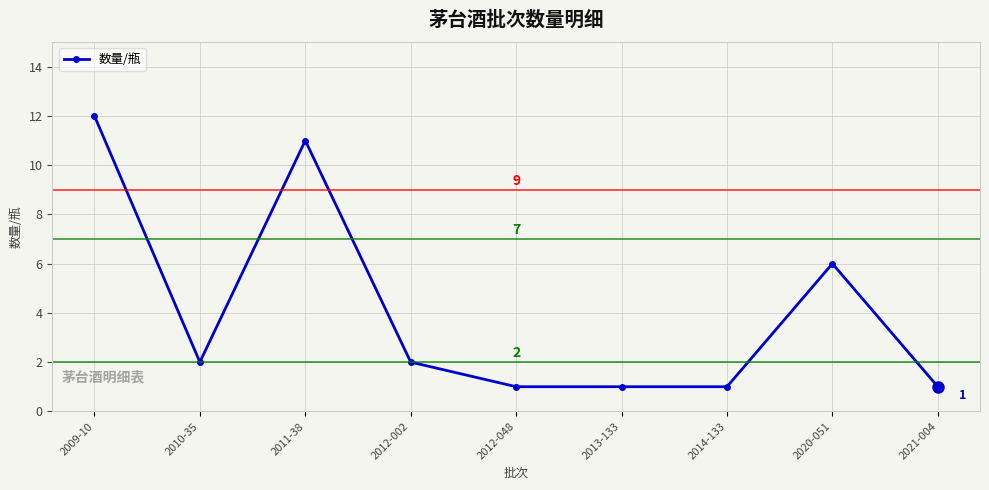

Reading right to left, what are all the values shown in this chart?

2021-004=1	2020-051=6	2014-133=1	2013-133=1	2012-048=1	2012-002=2	2011-38=11	2010-35=2	2009-10=12